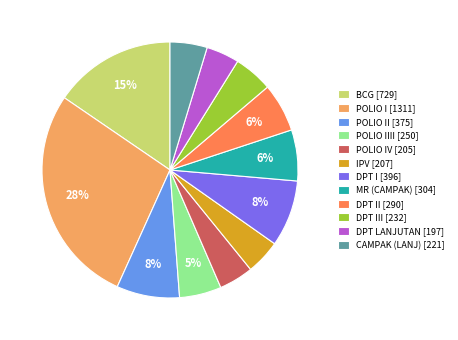

To the nearest percent, what is the average slice percentage?

8%